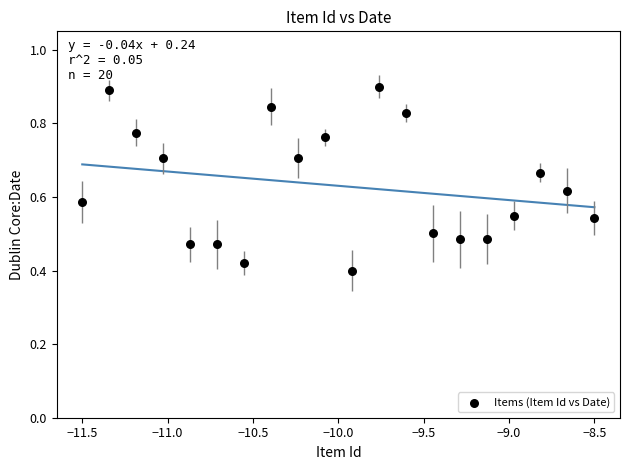

What is the range of X values (max minus min)?

3.0